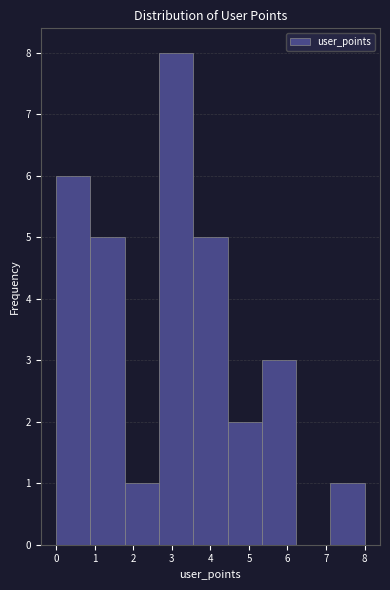

Which range on the x-axis has the tallest bar?

2.7 to 3.6